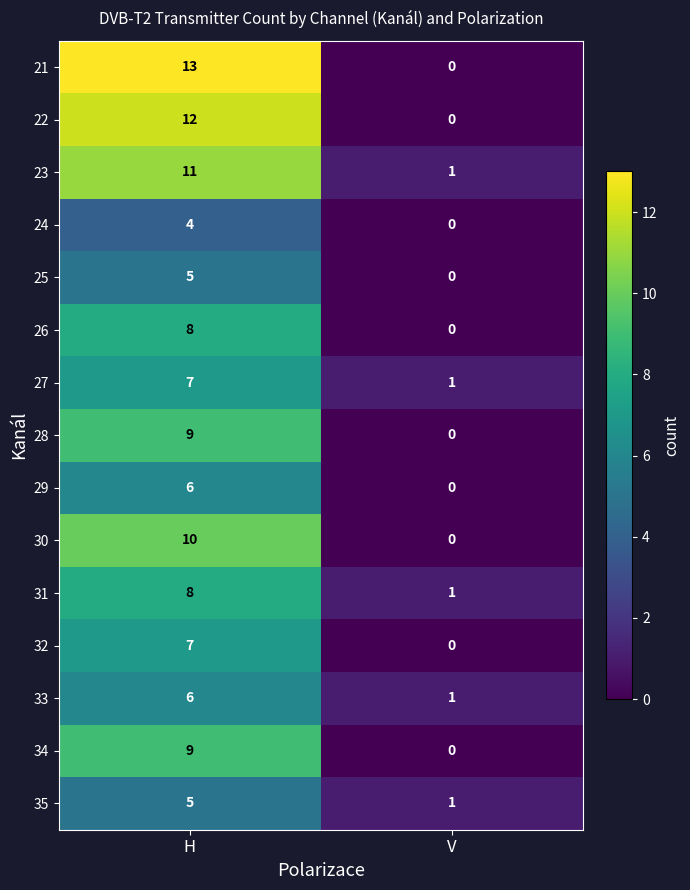

How many distinct data groups are displayed?

15